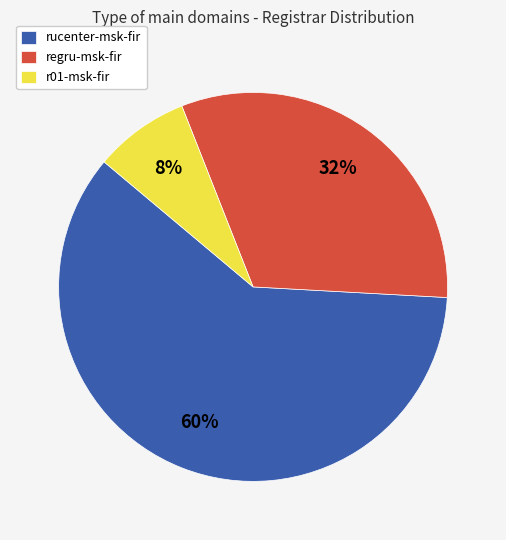

Combined, do regru-msk-fir and r01-msk-fir account for over 50%?

No